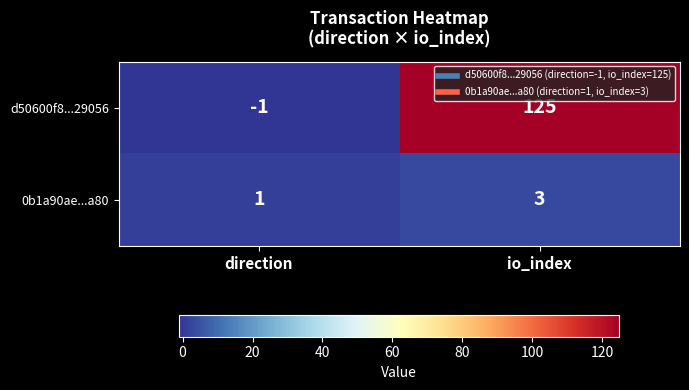

Which label corresponds to the largest value in the chart?

io_index